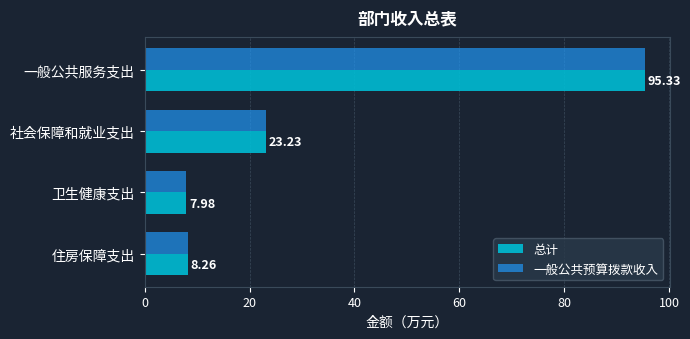

List the labels in order of 一般公共预算拨款收入 value, largest first.

一般公共服务支出, 社会保障和就业支出, 住房保障支出, 卫生健康支出